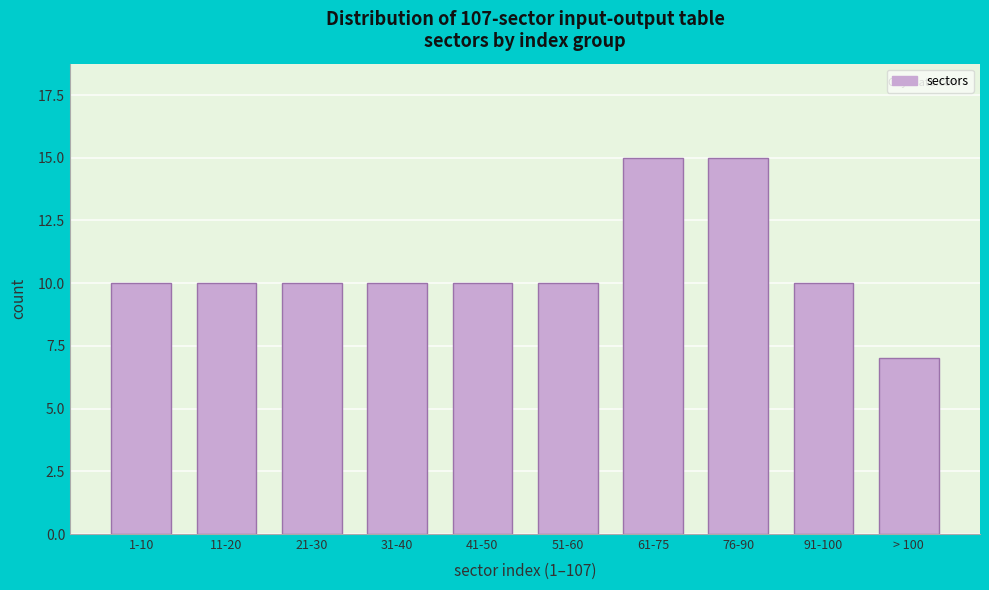

Reading left to right, extract all data points from this chart.

1-10=10	11-20=10	21-30=10	31-40=10	41-50=10	51-60=10	61-75=15	76-90=15	91-100=10	> 100=7